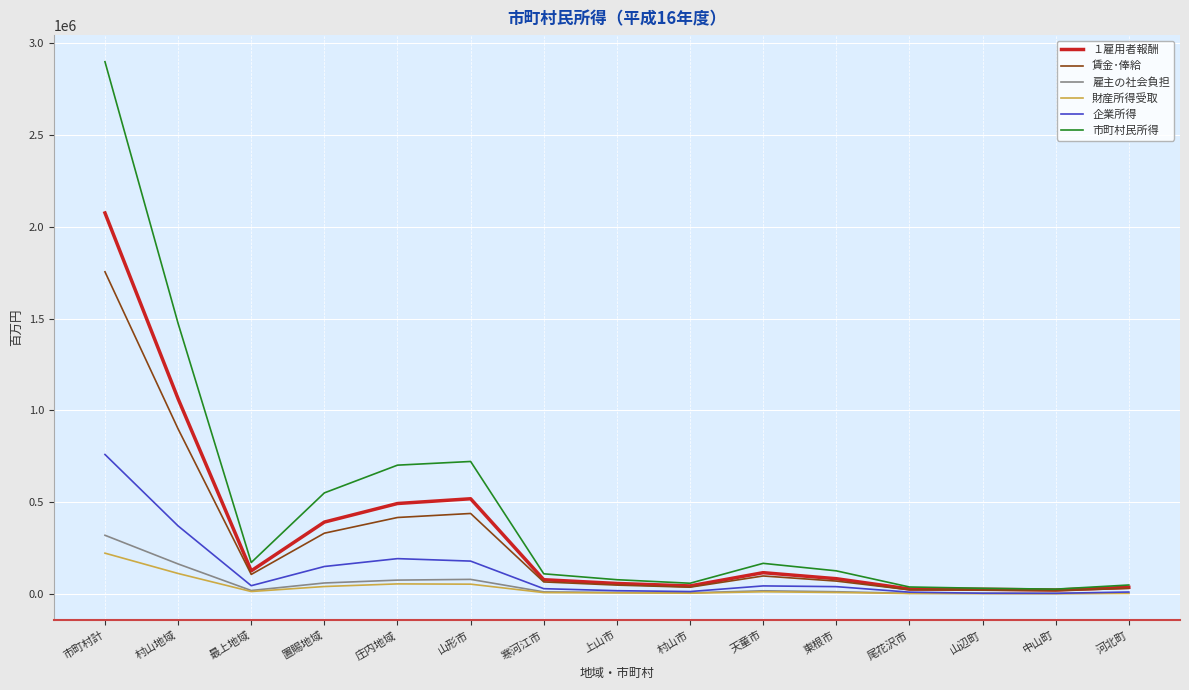

At which label does １雇用者報酬 first exceed 83830?

市町村計